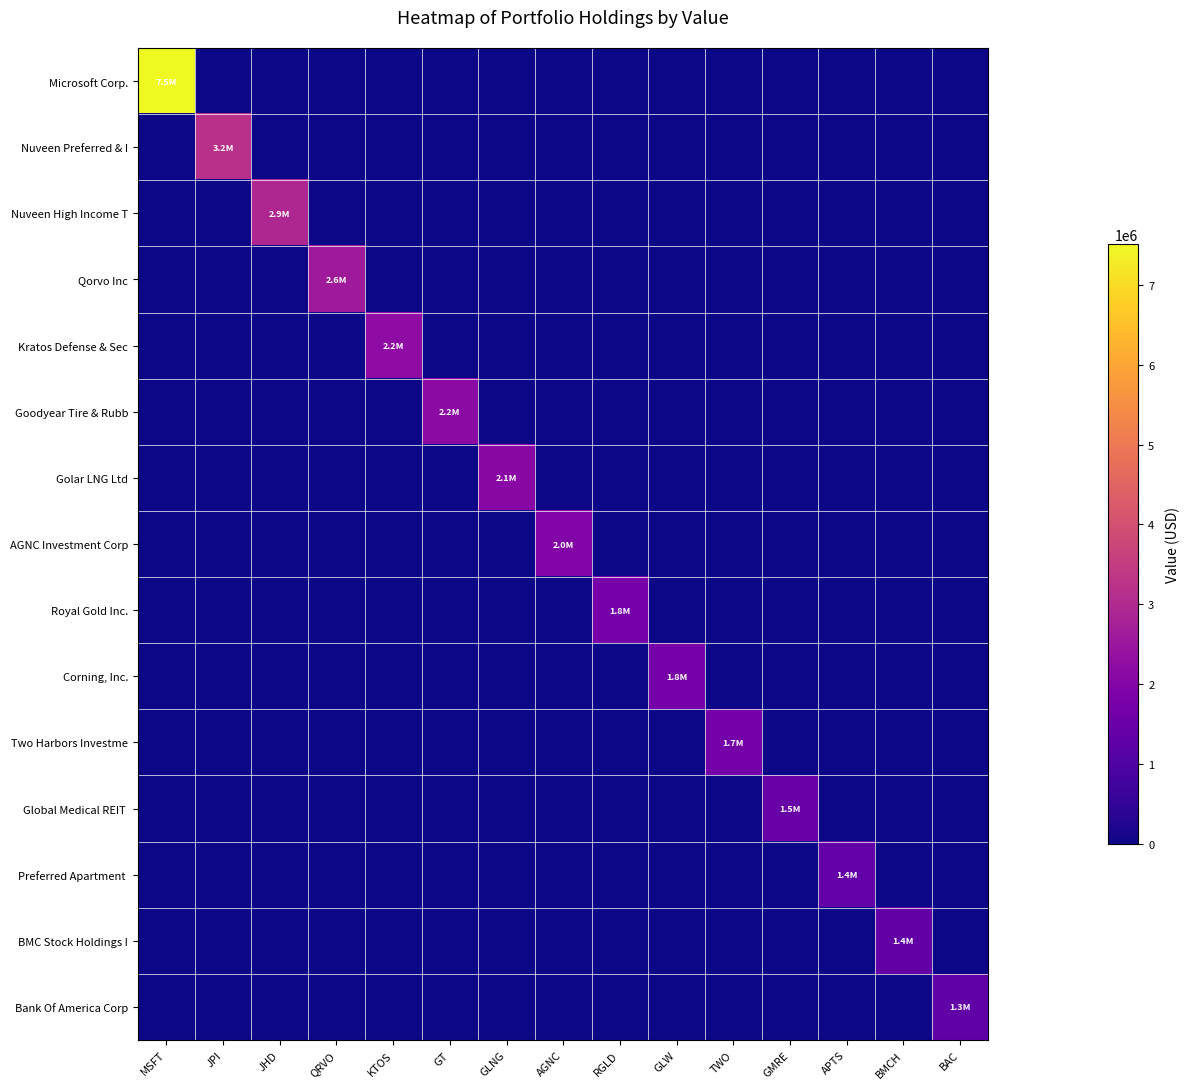

What is the difference between the highest and lowest values at GT?

2199000